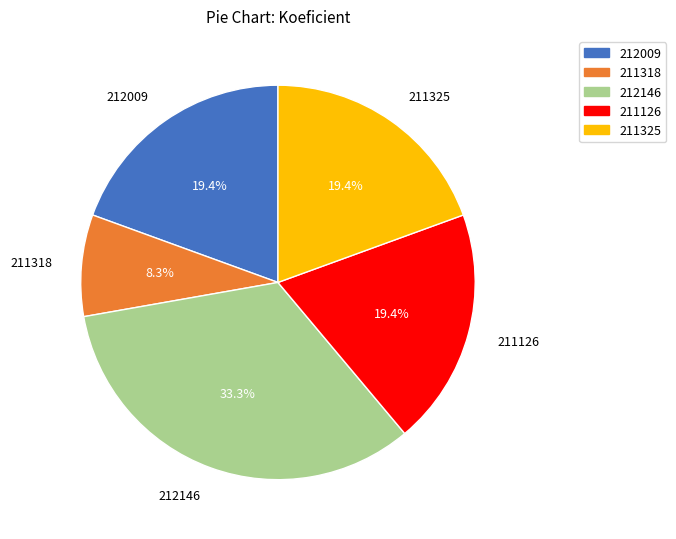

Combined, what portion of the pie is 211318 and 211126?

27.8%